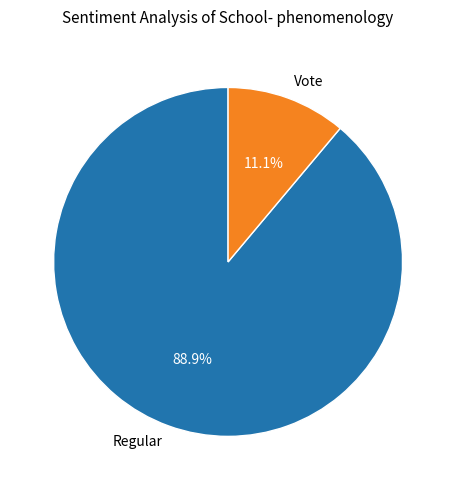

What is the largest slice in the pie chart?

Regular